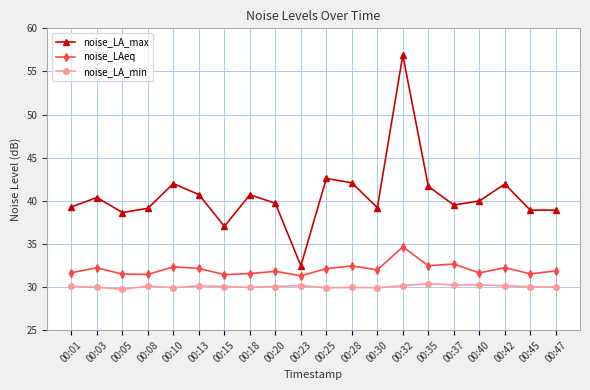

True or false: noise_LA_min and noise_LAeq cross at least once.

False